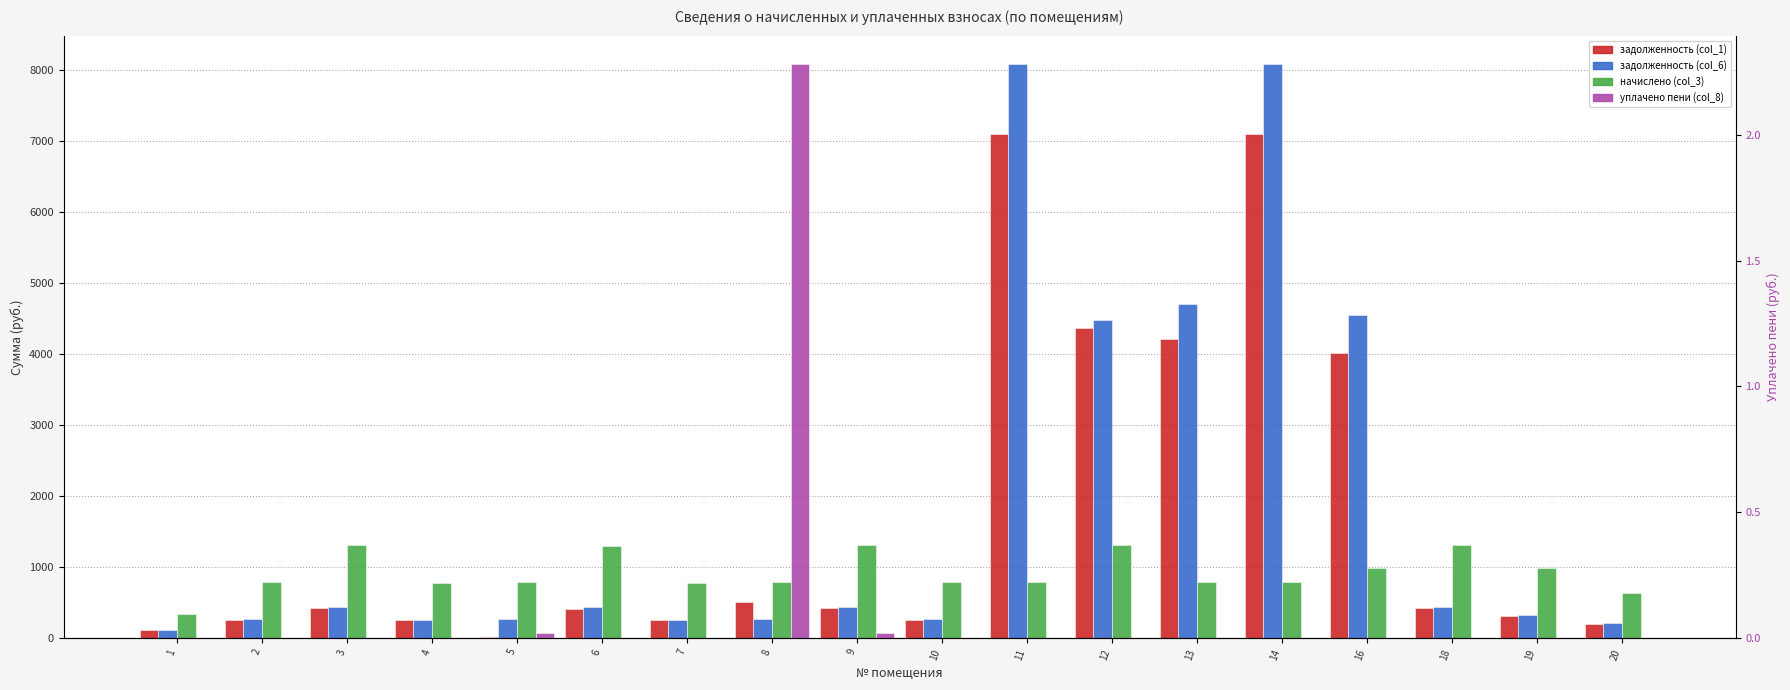

Is the value of уплачено пени (col_8) at 11 greater than the value of начислено (col_3) at 16?

No